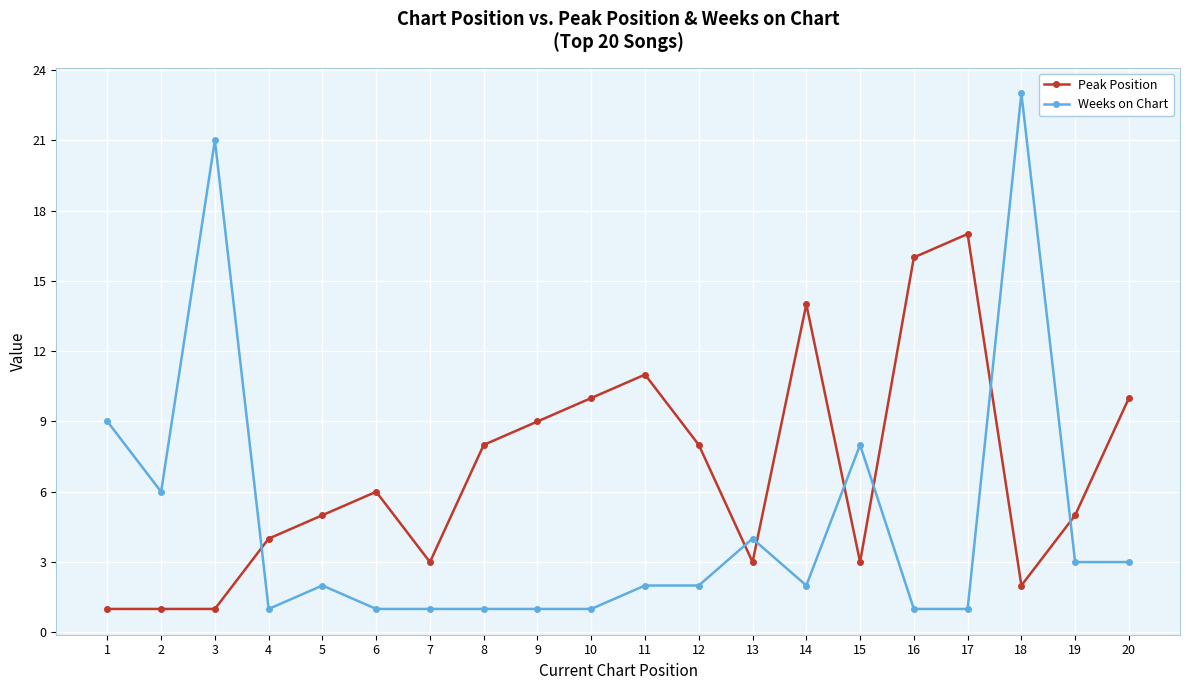

What is the lowest value of the Peak Position series?

1